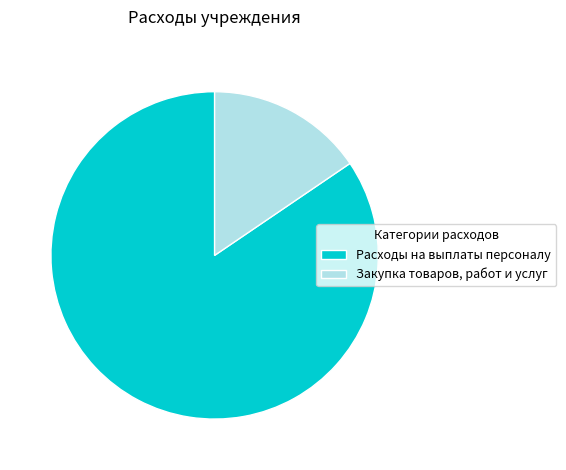

Which slice is the largest?

Расходы на выплаты персоналу